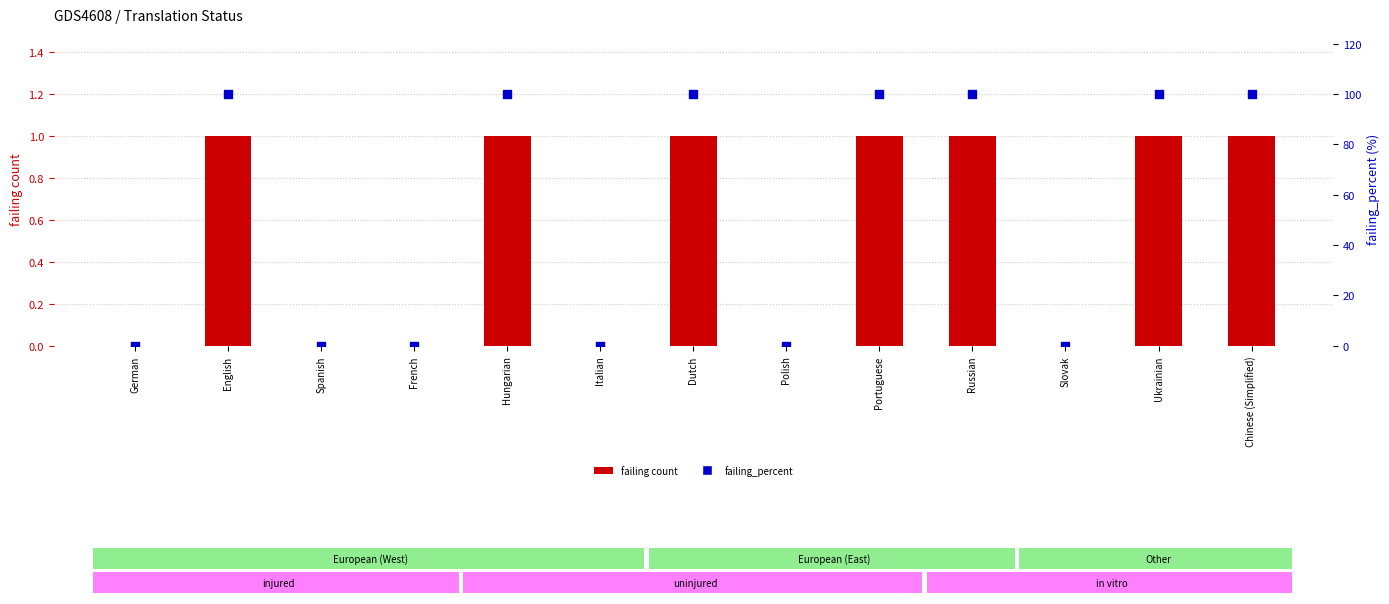

At which category is the sum across all series the highest?

English